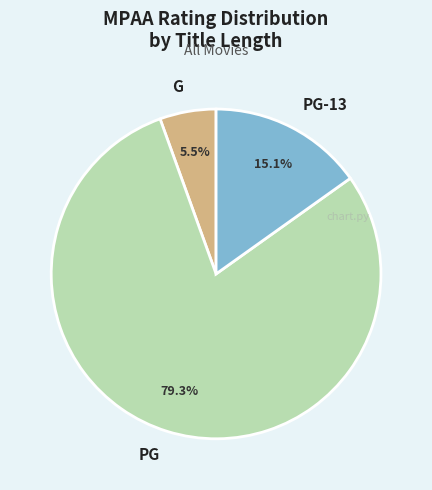

Do PG-13 and G together represent more than half of the pie?

No